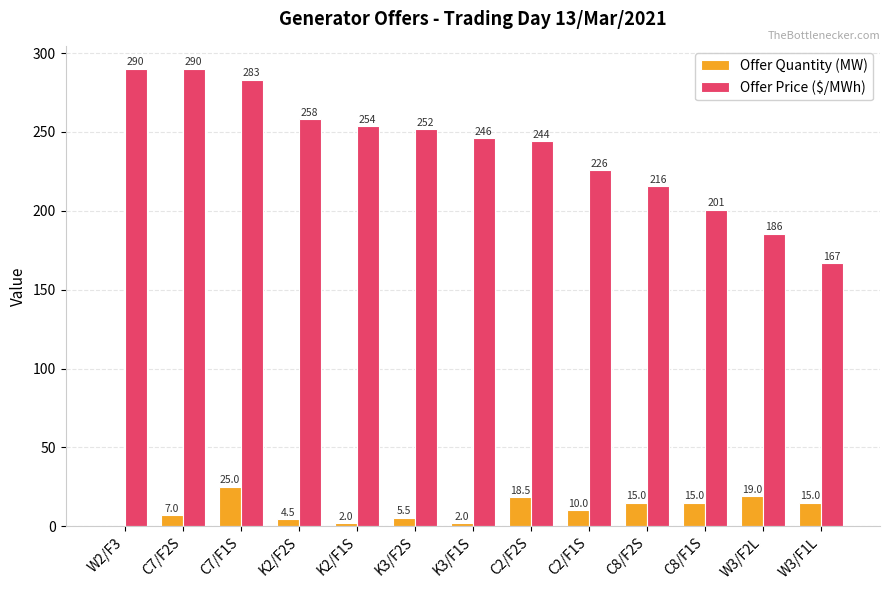

The Offer Price ($/MWh) series shows 185.6 at W3/F2L. True or false?

True